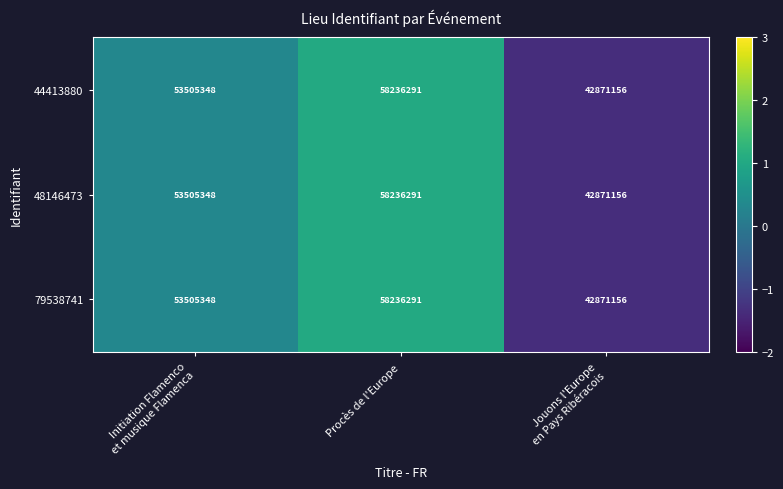

How many data points in 44413880 are less than 53505348?

1